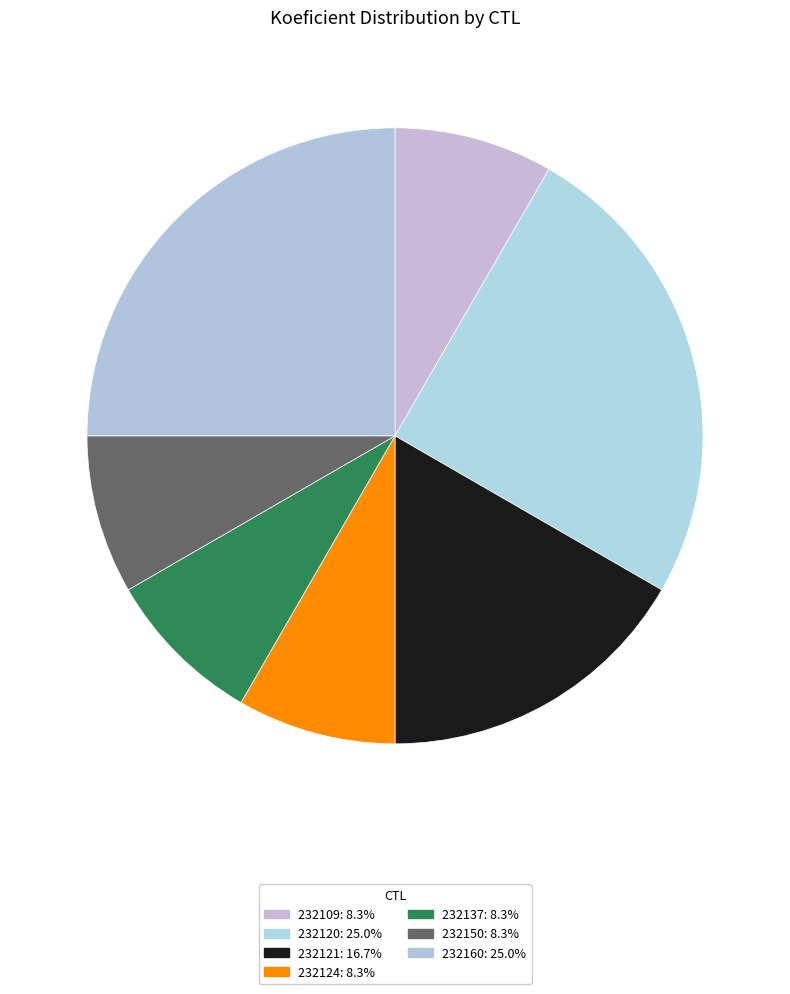

Which category has the biggest portion of the pie?

232120